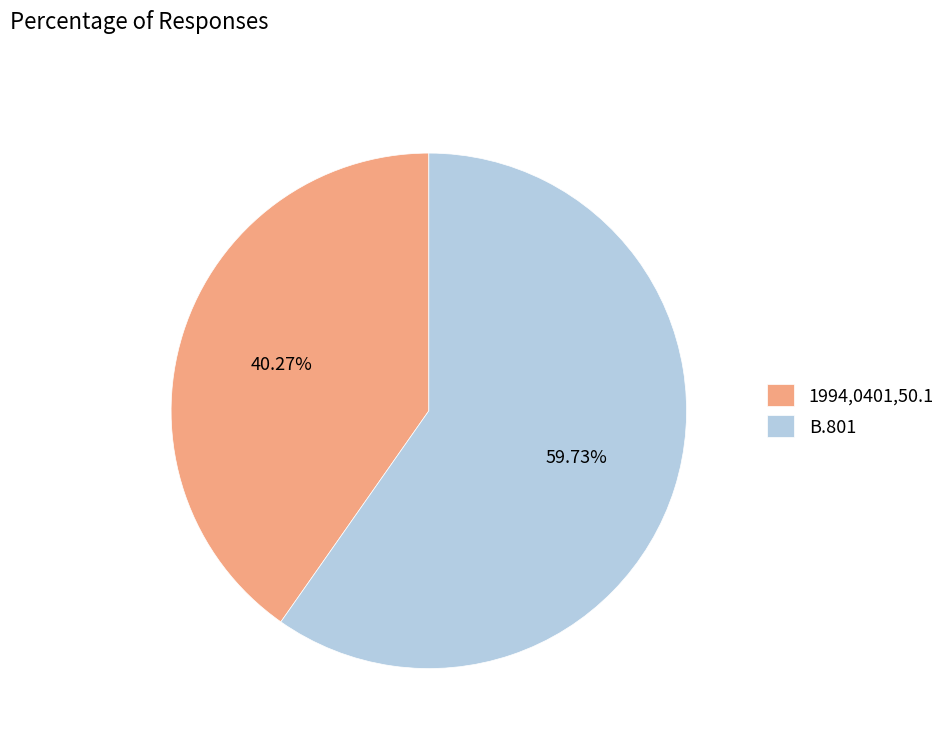

What is the ratio of the value at B.801 to the value at 1994,0401,50.1?

1.5